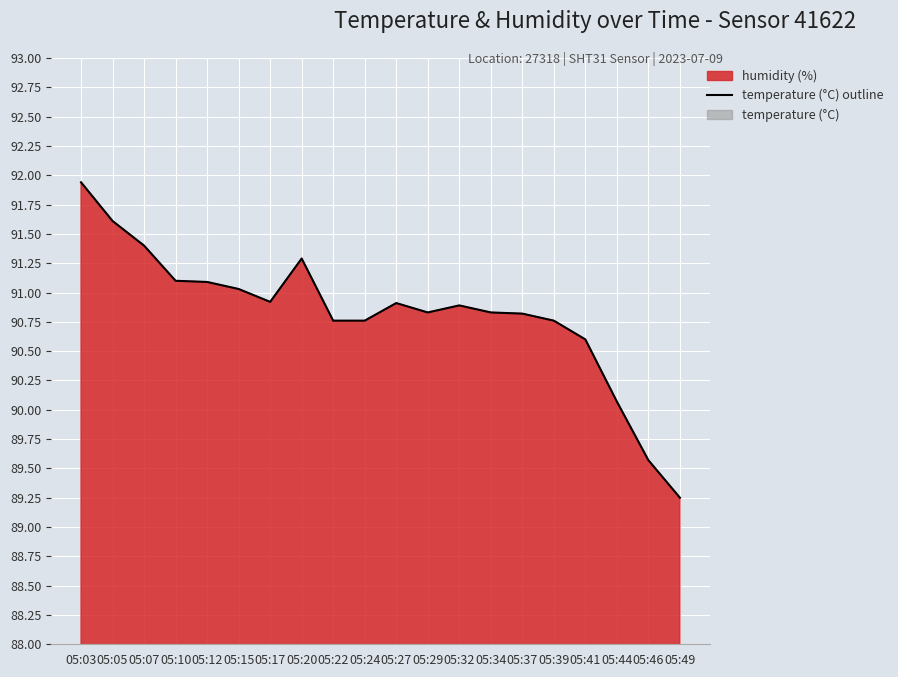

What is the approximate value at 05:10?

91.1